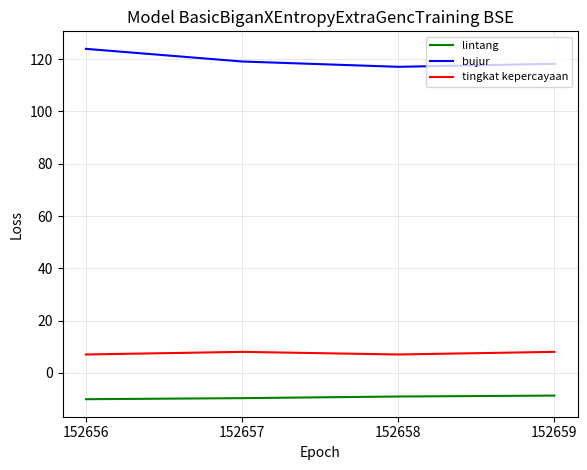

Is the value of lintang at 152659 greater than the value of bujur at 152657?

No